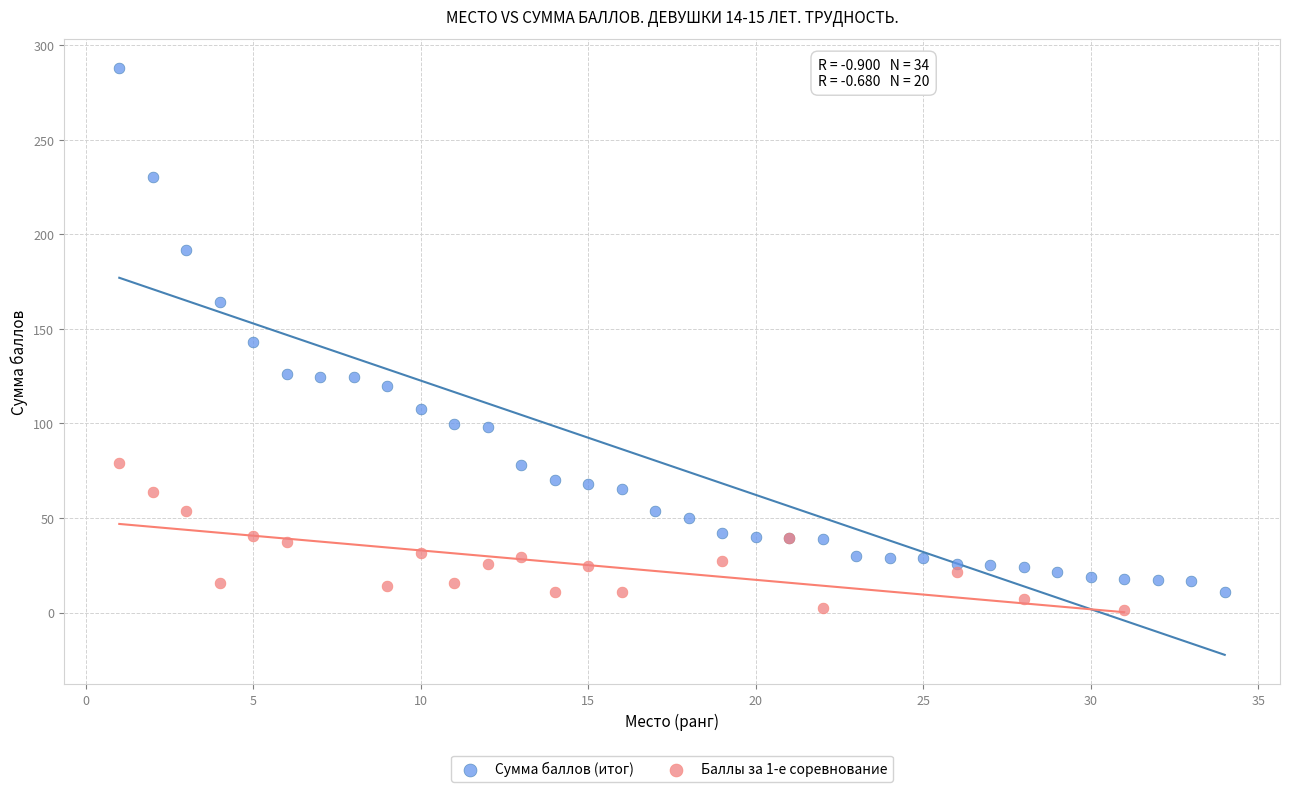

Which series has the largest Y range (max minus min)?

Сумма баллов (итог)